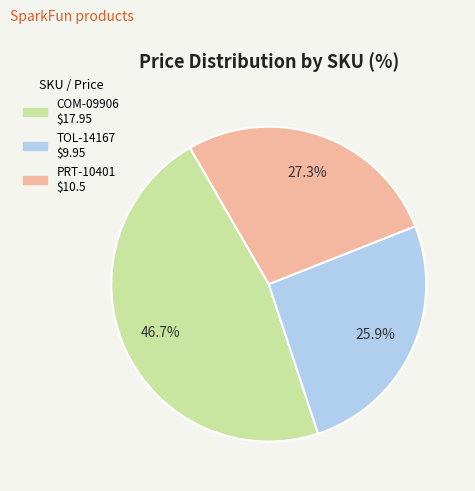

How many slices are in this pie chart?

3